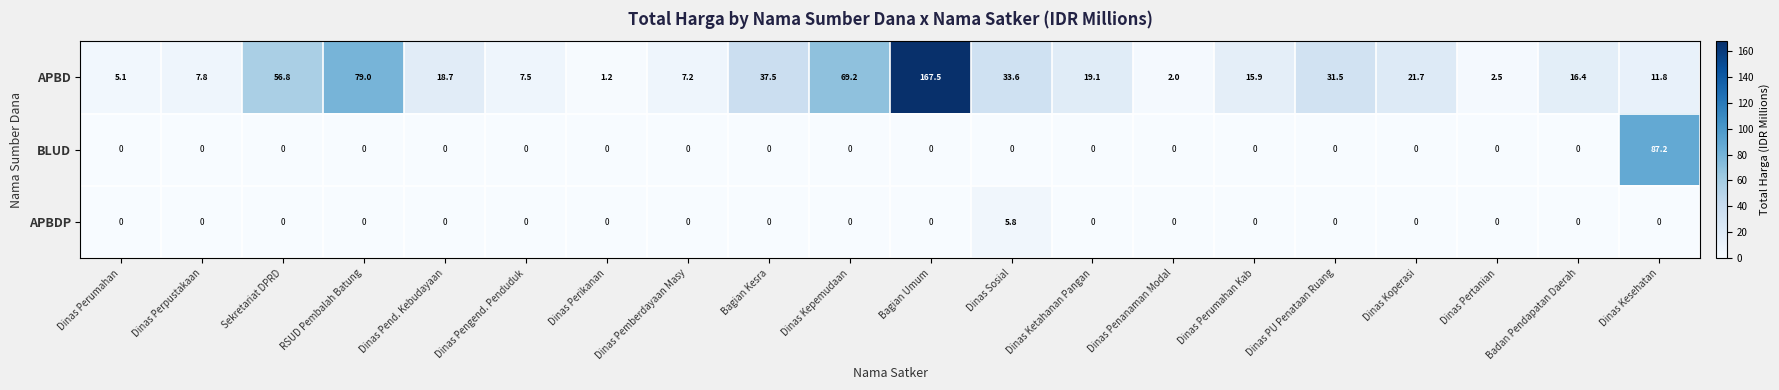

Rank the series at Dinas Kesehatan from lowest to highest value.

APBDP, APBD, BLUD